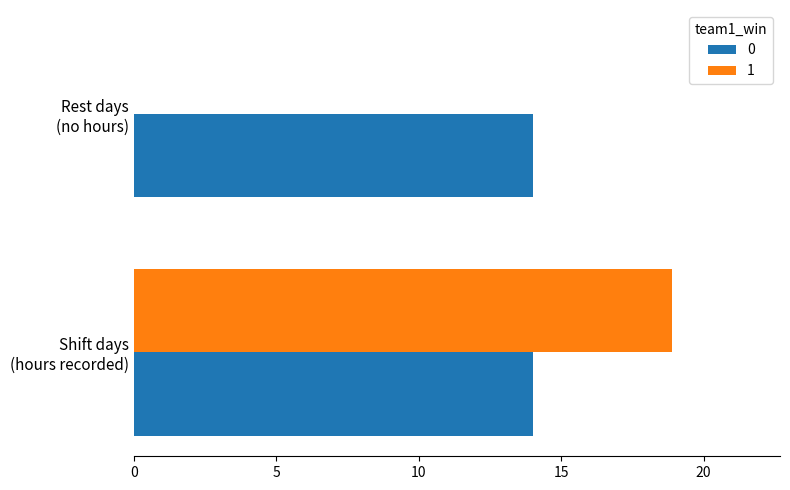

What is the sum of all 0 values?

28.0